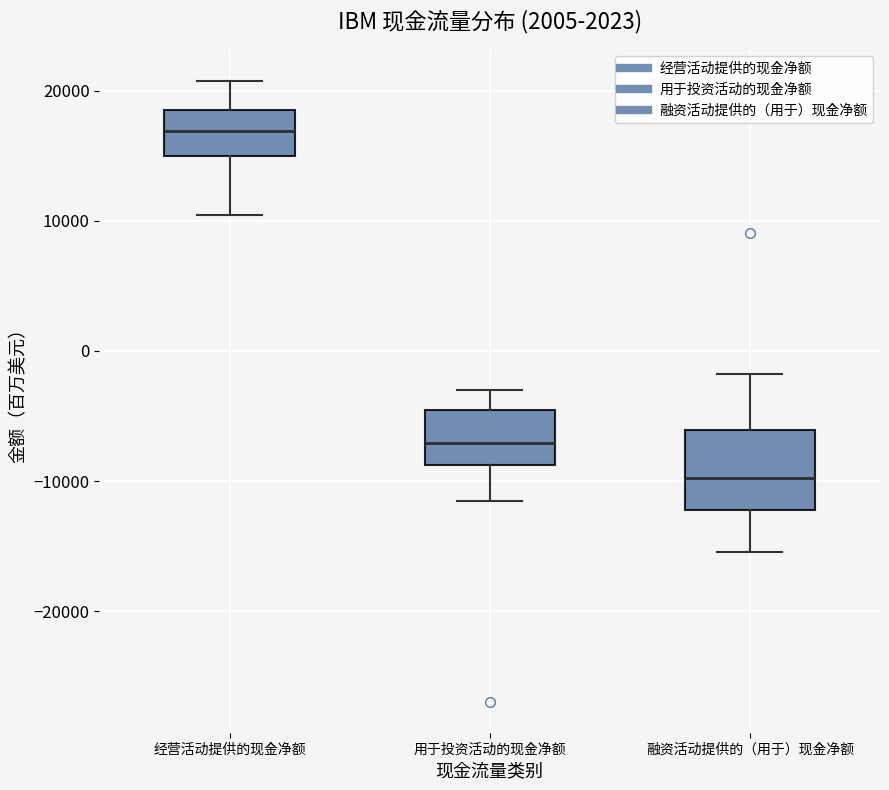

Comparing the boxes themselves (not the whiskers), which one is the tallest?

融资活动提供的（用于）现金净额